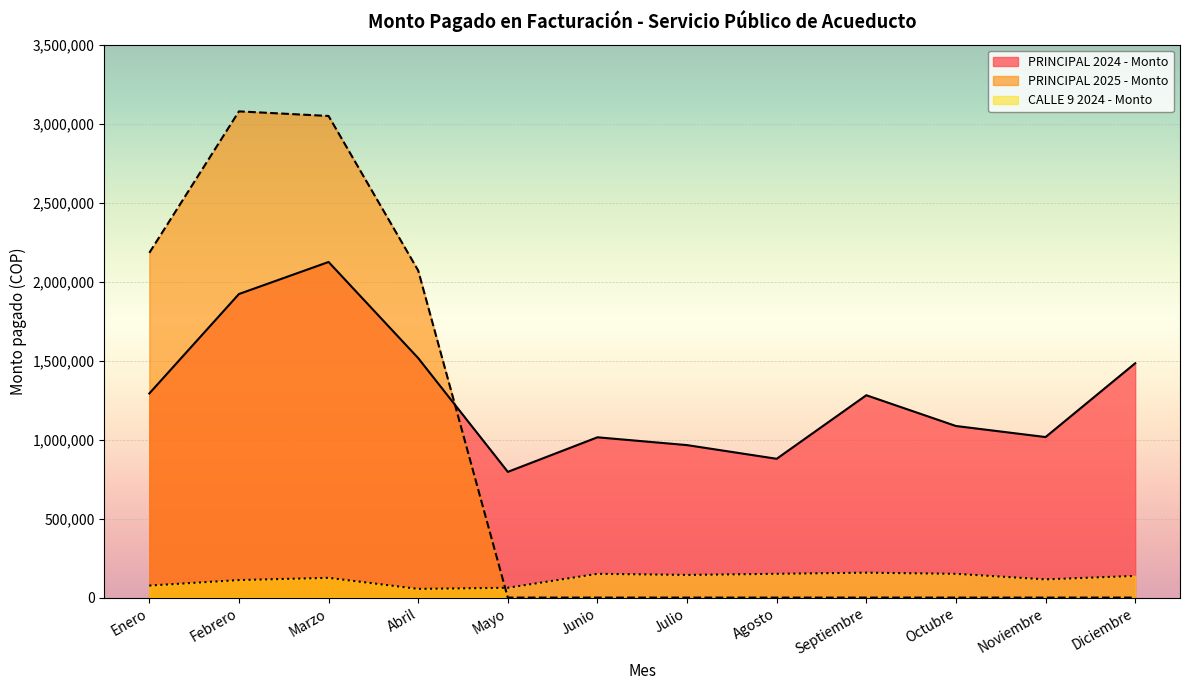

What is the label of the 8th point from the right?

Mayo